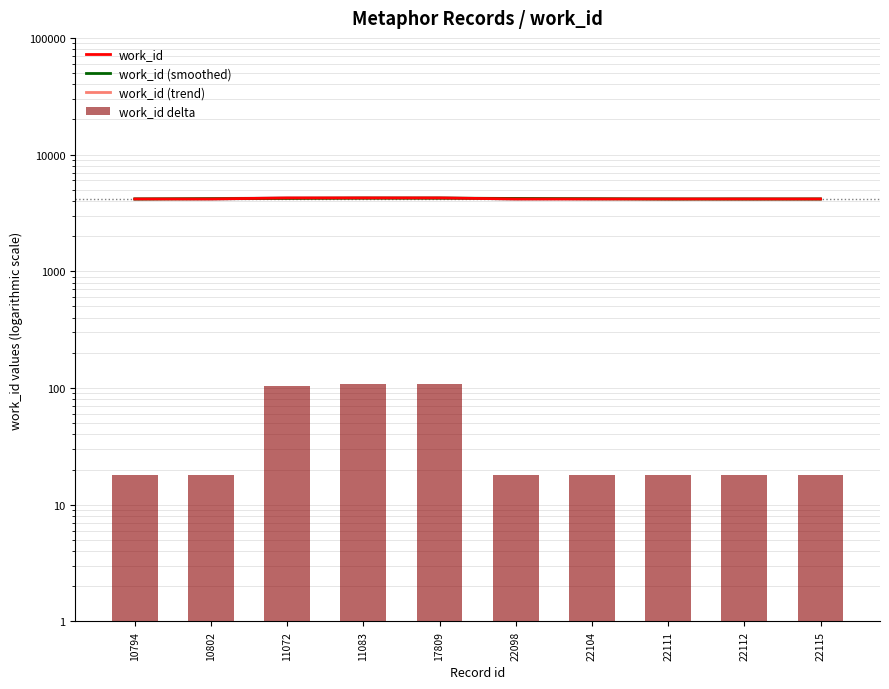

Reading right to left, transcribe all the data shown in this chart.

work_id: 22115=4167.0	22112=4167.0	22111=4167.0	22104=4167.0	22098=4167.0	17809=4257.0	11083=4258.0	11072=4254.0	10802=4167.0	10794=4167.0
work_id (smoothed): 22115=4167.0	22112=4167.0	22111=4167.0	22104=4189.5	22098=4212.2	17809=4234.0	11083=4234.0	11072=4211.5	10802=4196.0	10794=4167.0
work_id (trend): 22115=4171.5	22112=4171.0	22111=4170.5	22104=4170.0	22098=4169.5	17809=4259.0	11083=4259.5	11072=4255.0	10802=4167.5	10794=4167.0
work_id delta: 22115=17.0	22112=17.0	22111=17.0	22104=17.0	22098=17.0	17809=107.0	11083=108.0	11072=104.0	10802=17.0	10794=17.0